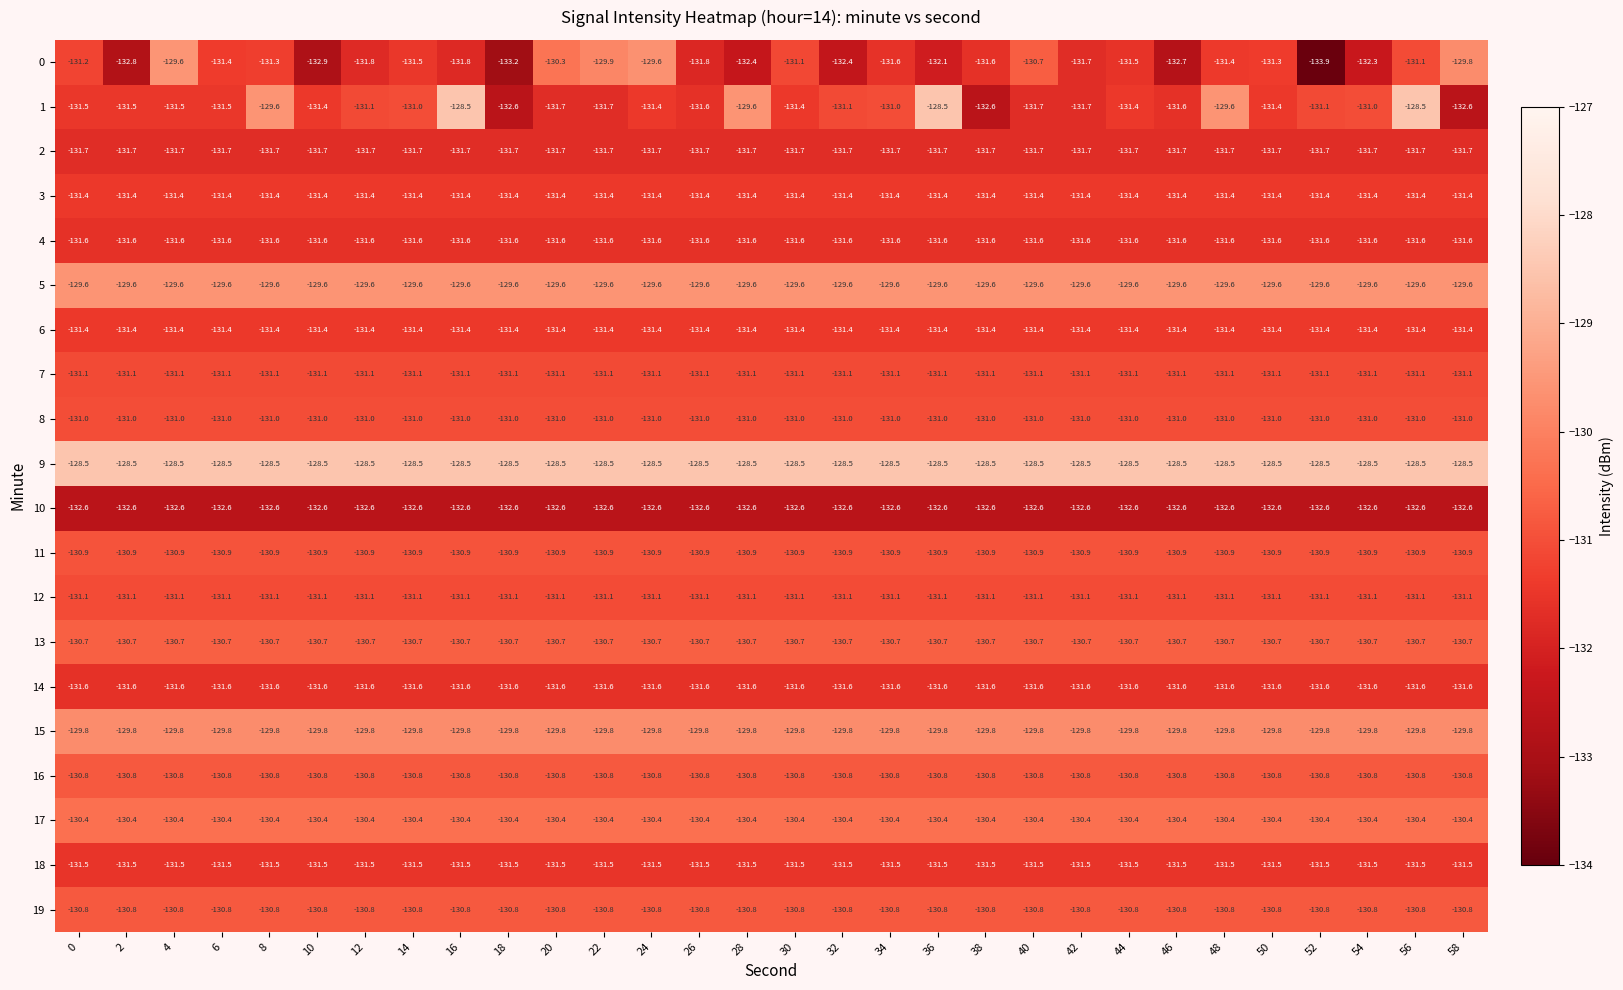

At which category does the chart reach its minimum across all series?

52